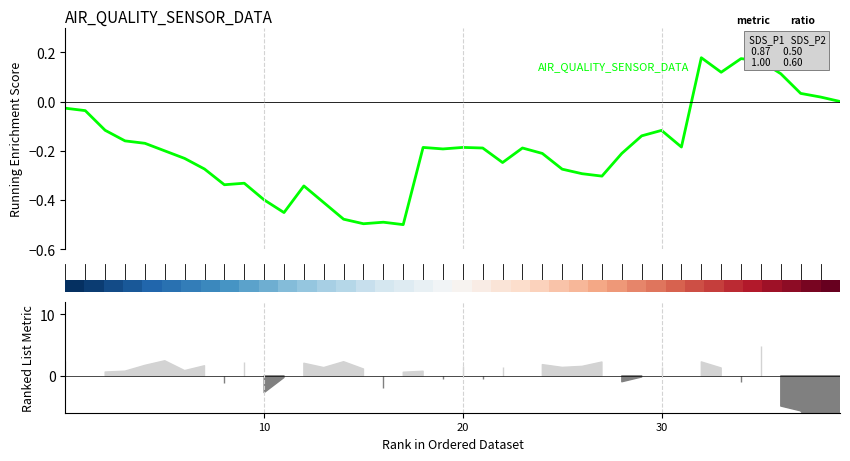

Is it true that Humidity (enrichment proxy) equals -0.2 at 23?

True